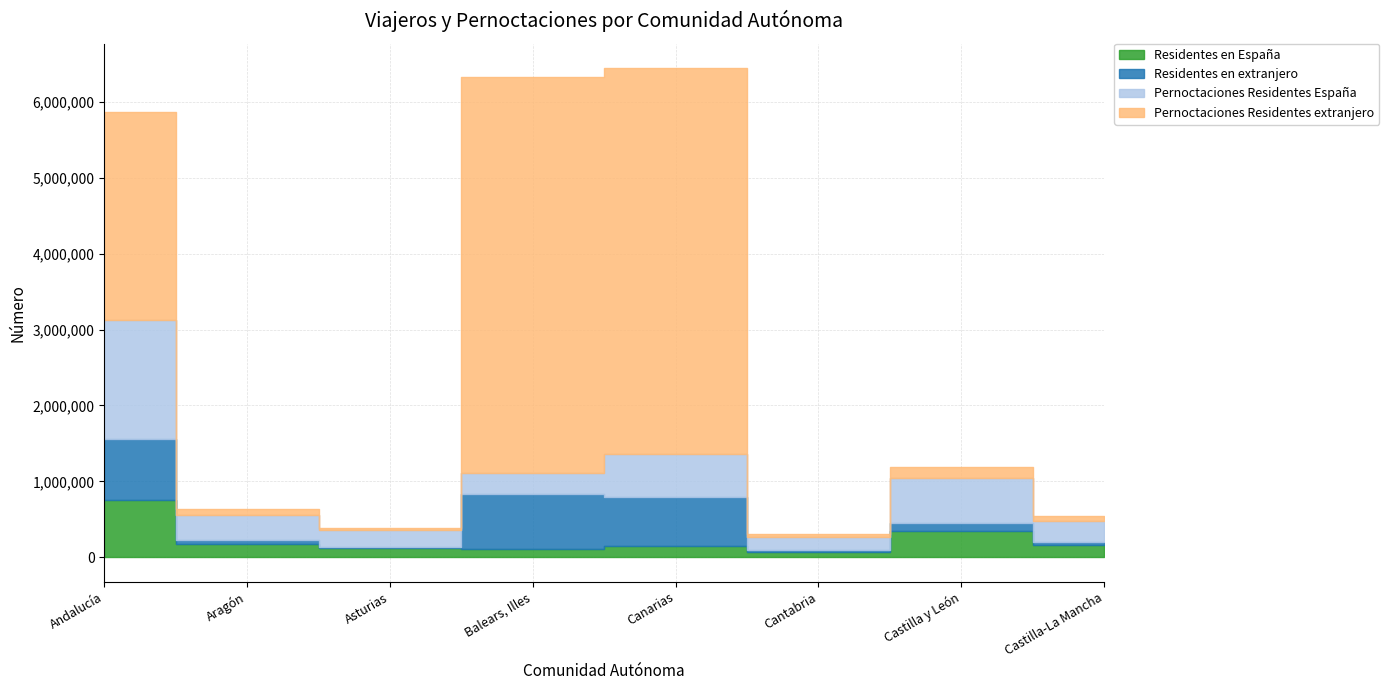

In Pernoctaciones Residentes extranjero, how many points are higher than both neighbors (excluding endpoints)?

2